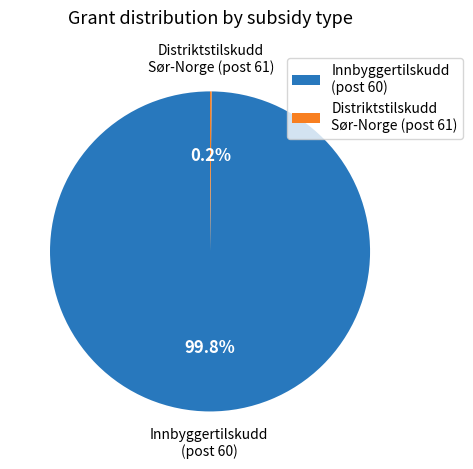

Is there any slice that represents more than half of the pie?

Yes